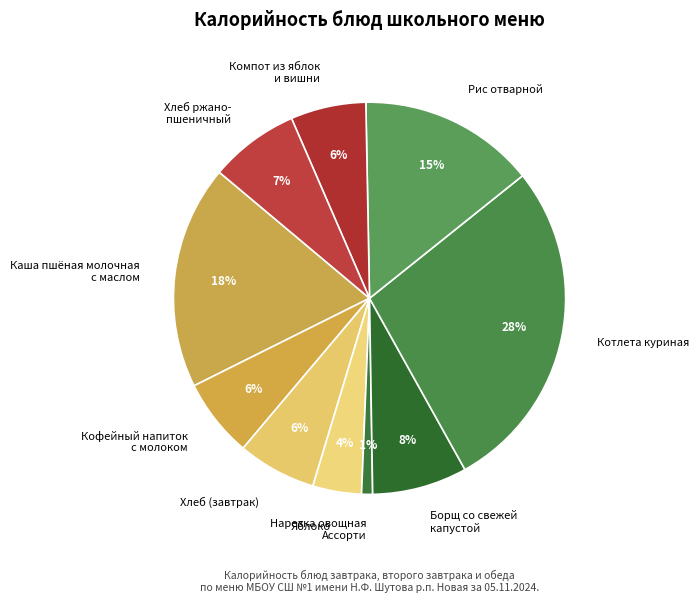

Between Каша пшёная молочная с маслом and Хлеб ржано- пшеничный, which is larger?

Каша пшёная молочная с маслом